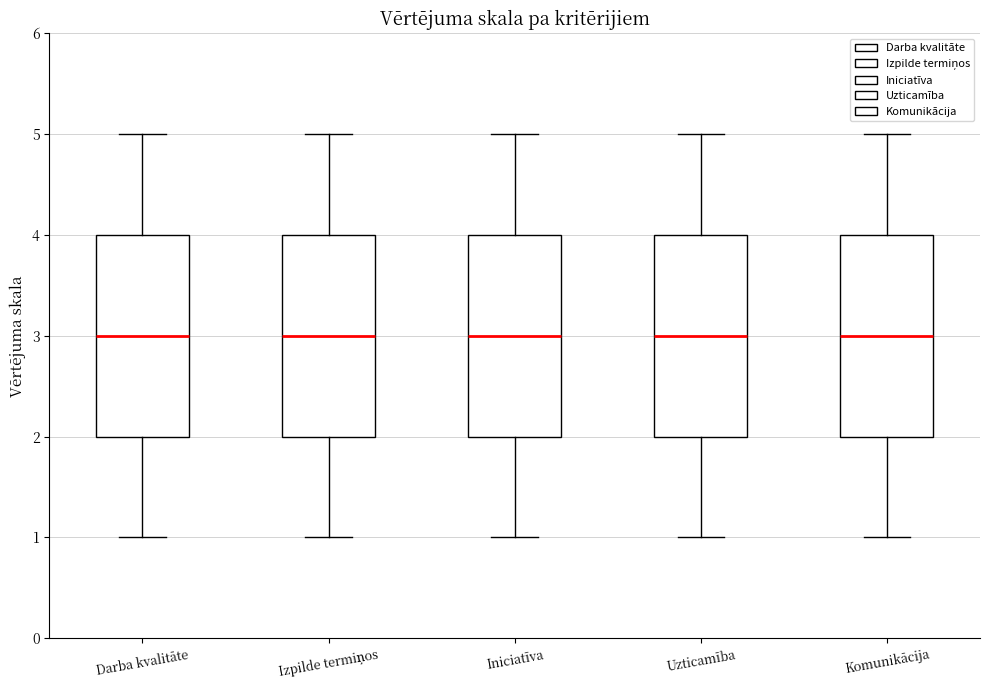

Where does the upper whisker of the box for Darba kvalitāte end on the y-axis? The values are not printed on the chart, so give them approximately, as read against the axis.

5